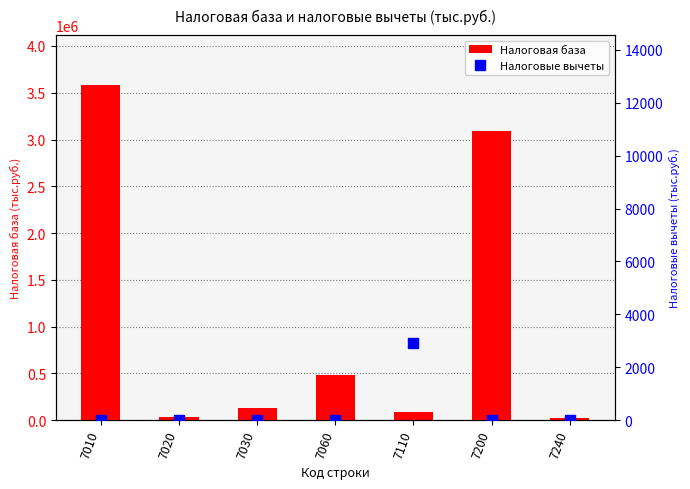

What is the average value of the Налоговая база series?

1059226